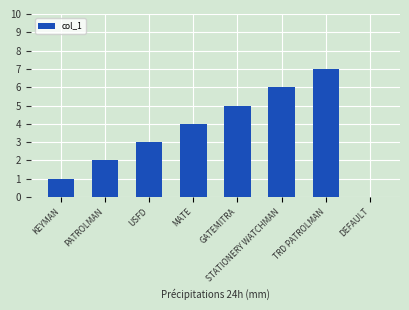

What is the greatest value displayed?

7